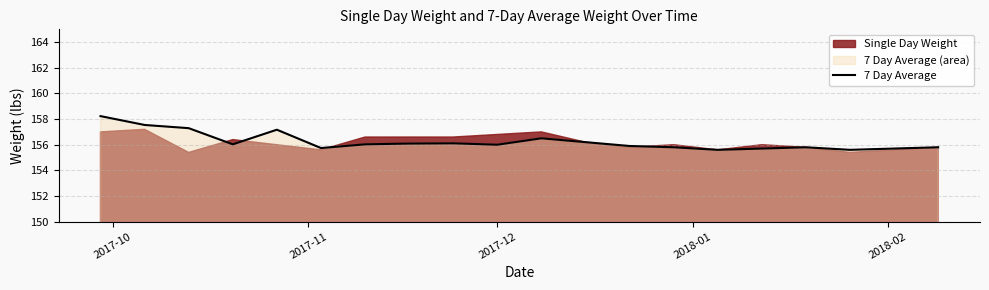

What is the greatest value displayed?

158.2